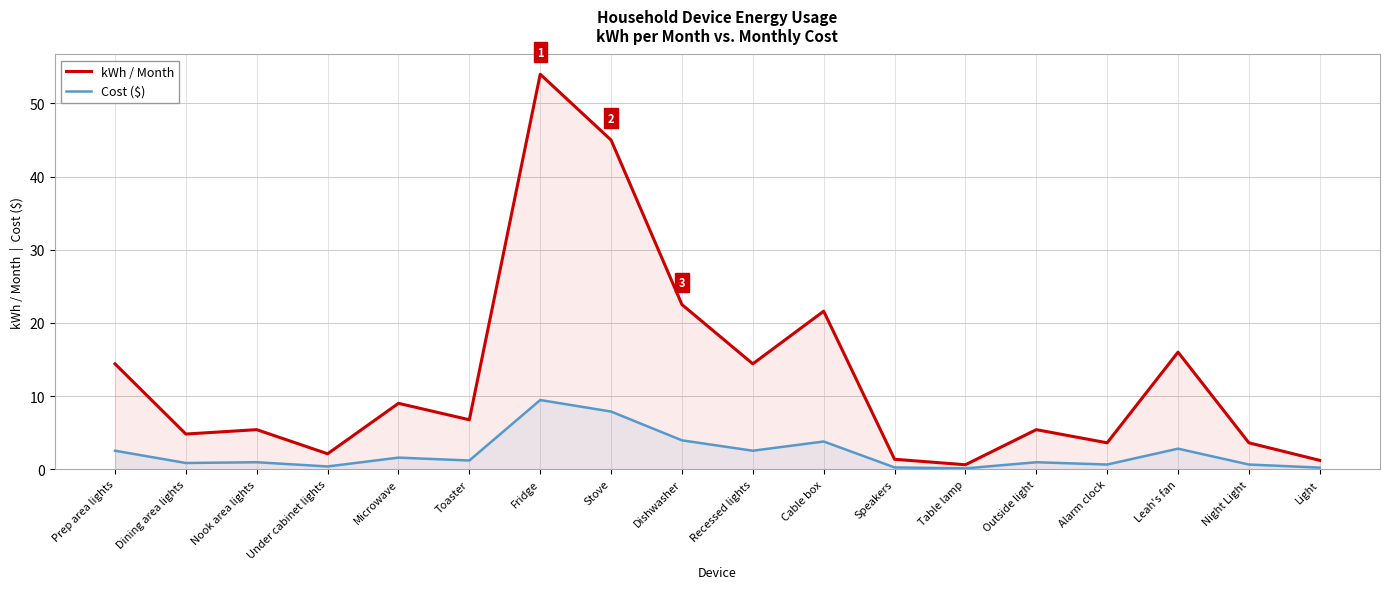

What is the average value of the kWh / Month series?

12.9